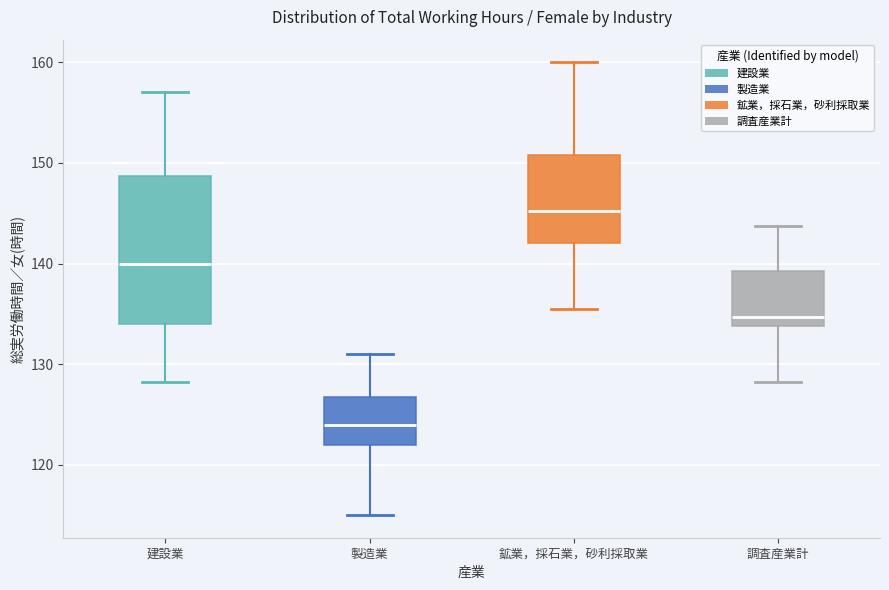

Reading left to right, transcribe this box plot: for each box, give where its median line is, the range the box spans, and where its two whiskers end, as read against the y-axis. The values are not printed on the chart, so give them approximately, as read against the axis.

建設業: median 140, box 134 to 149, whiskers 128 to 157
製造業: median 124, box 122 to 127, whiskers 115 to 131
鉱業，採石業，砂利採取業: median 145, box 142 to 151, whiskers 136 to 160
調査産業計: median 135, box 134 to 139, whiskers 128 to 144